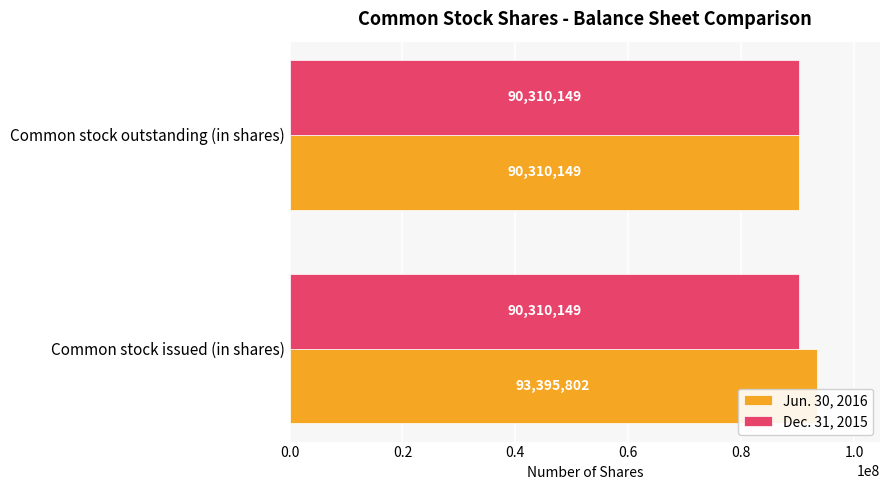

Between Common stock issued (in shares) and Common stock outstanding (in shares), which series saw the biggest shift?

Jun. 30, 2016